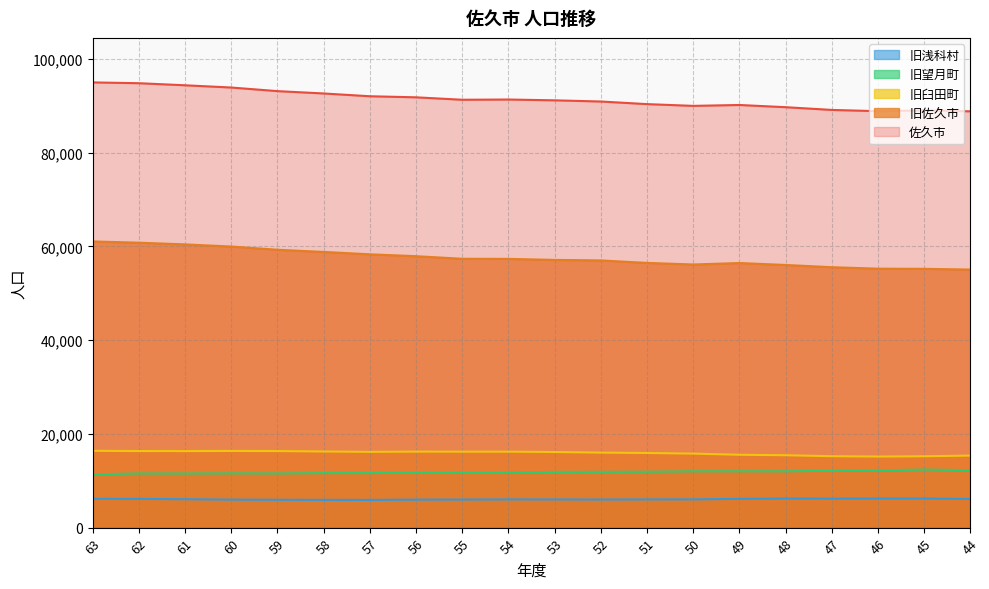

Rank the series at 62 from highest to lowest value.

佐久市, 旧佐久市, 旧臼田町, 旧望月町, 旧浅科村